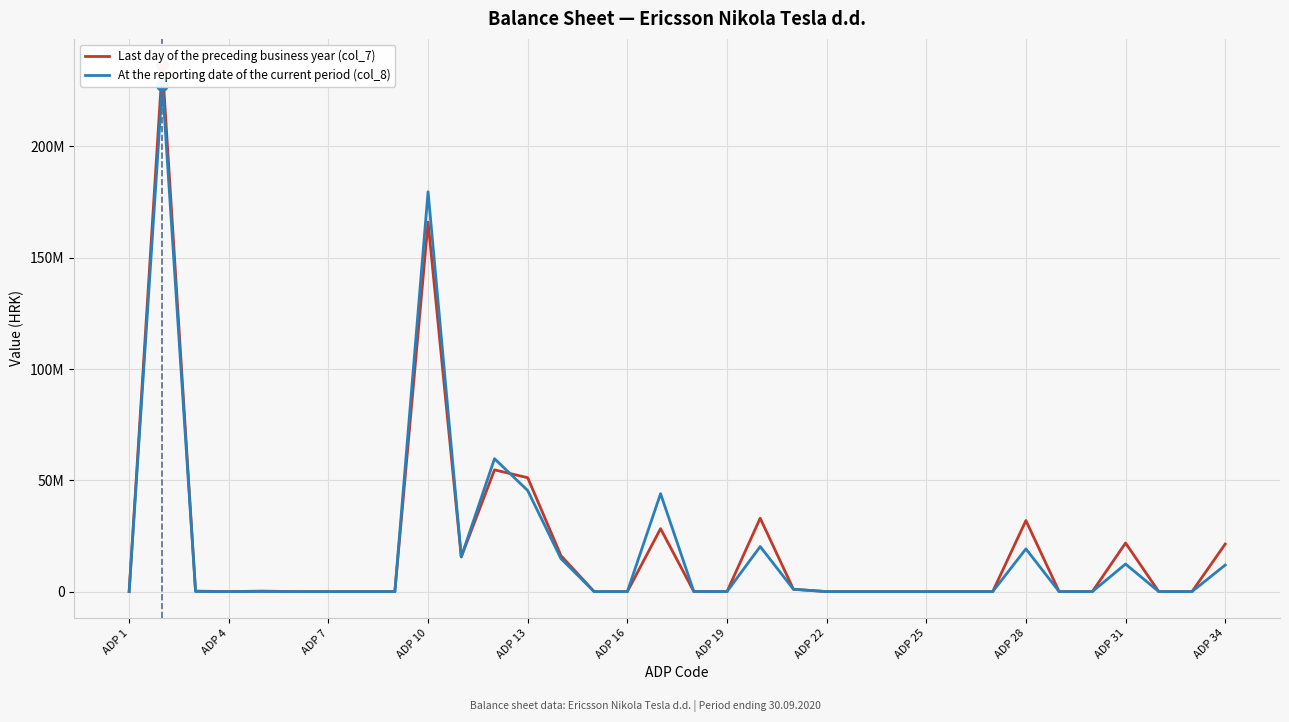

Which series has the largest total across all categories?

Last day of the preceding business year (col_7)